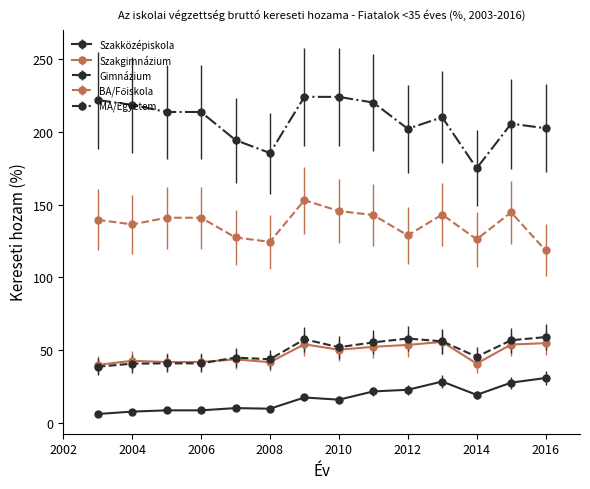

Which series has the largest total across all categories?

MA/Egyetem